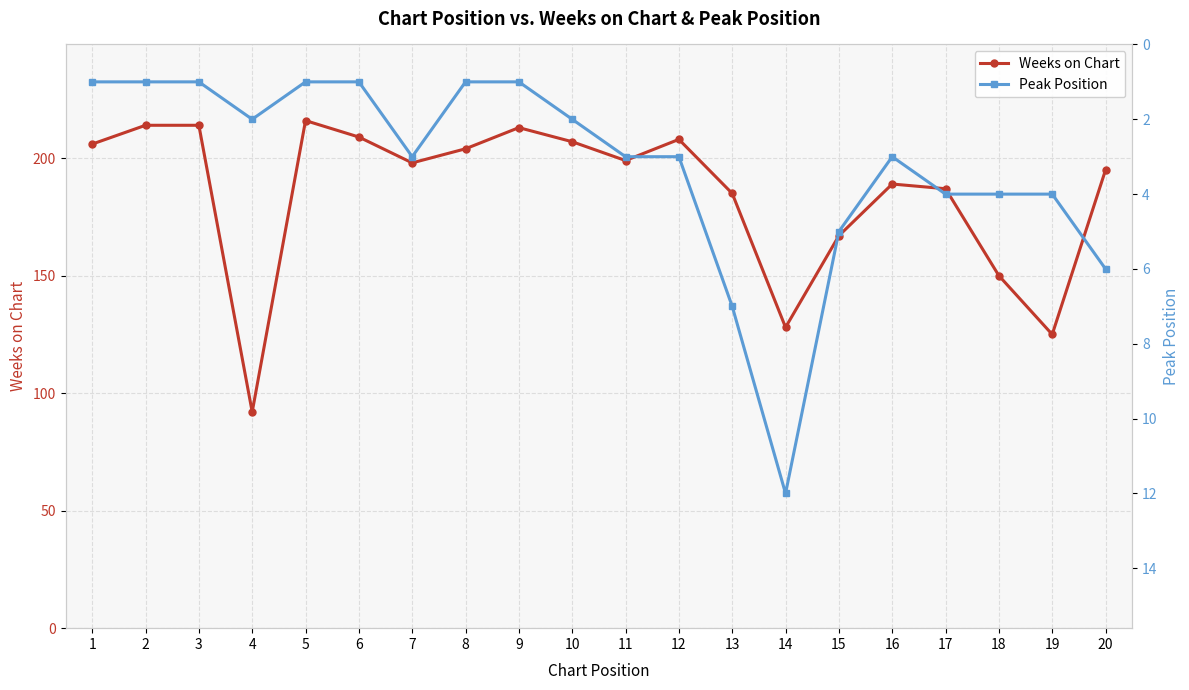

True or false: Weeks on Chart and Peak Position cross at least once.

False